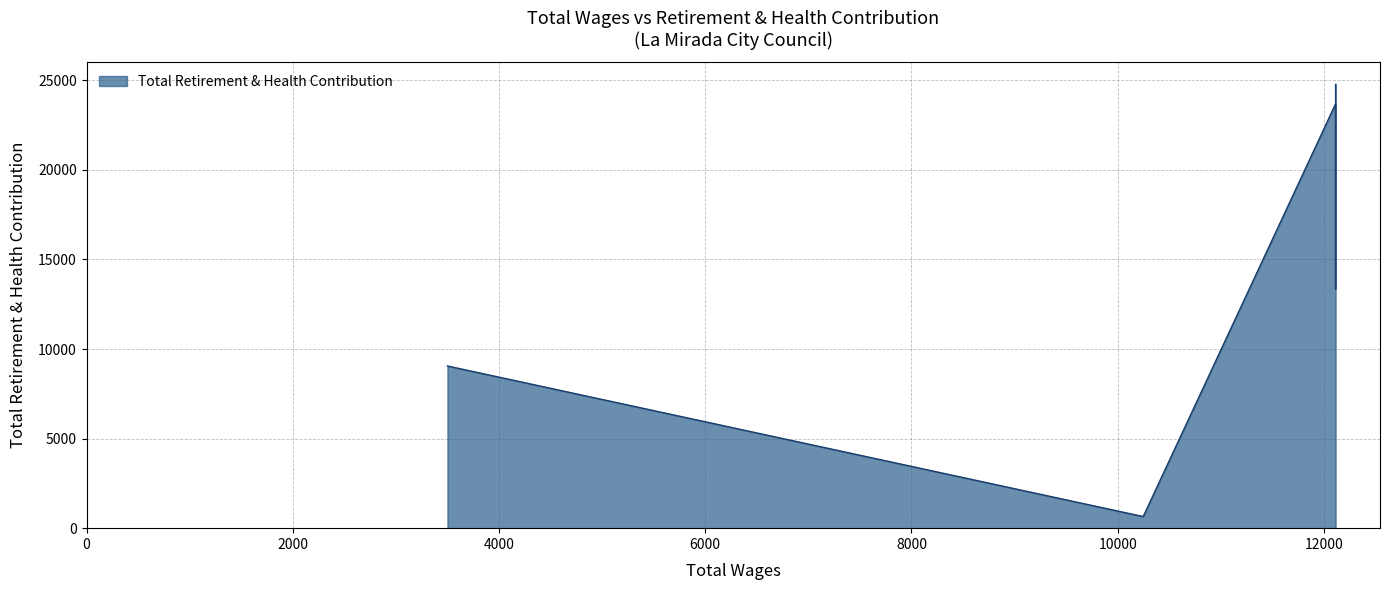

Rank the categories by value from lowest to highest.

10248.0, 3500.0, 12114.0, 12114.0, 12114.0, 12114.0